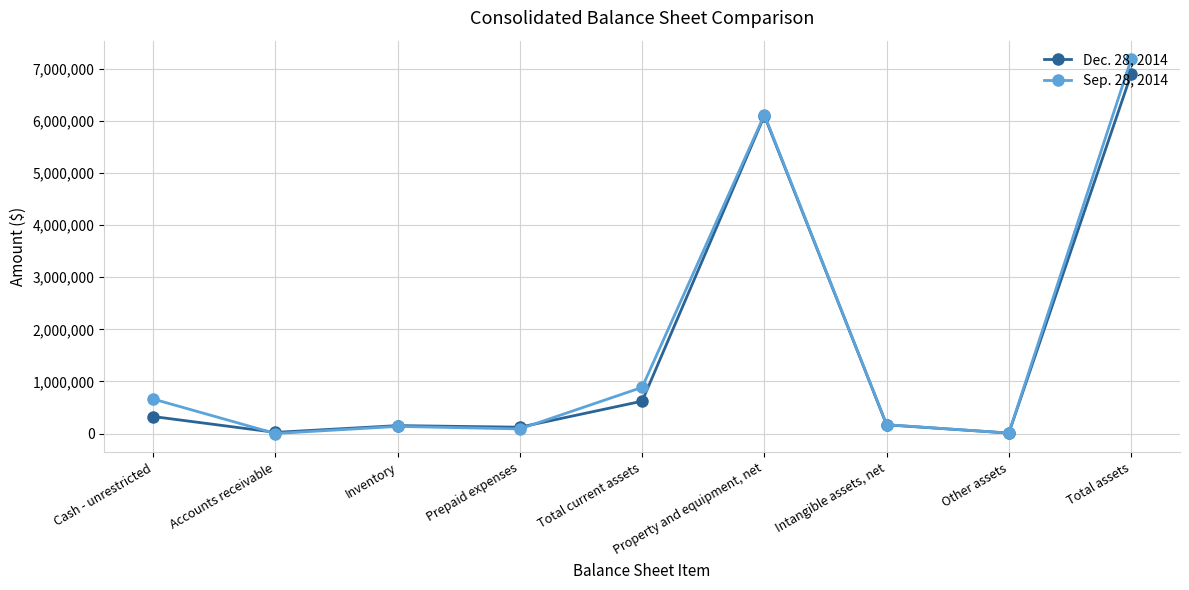

Count the number of data series in this chart.

2